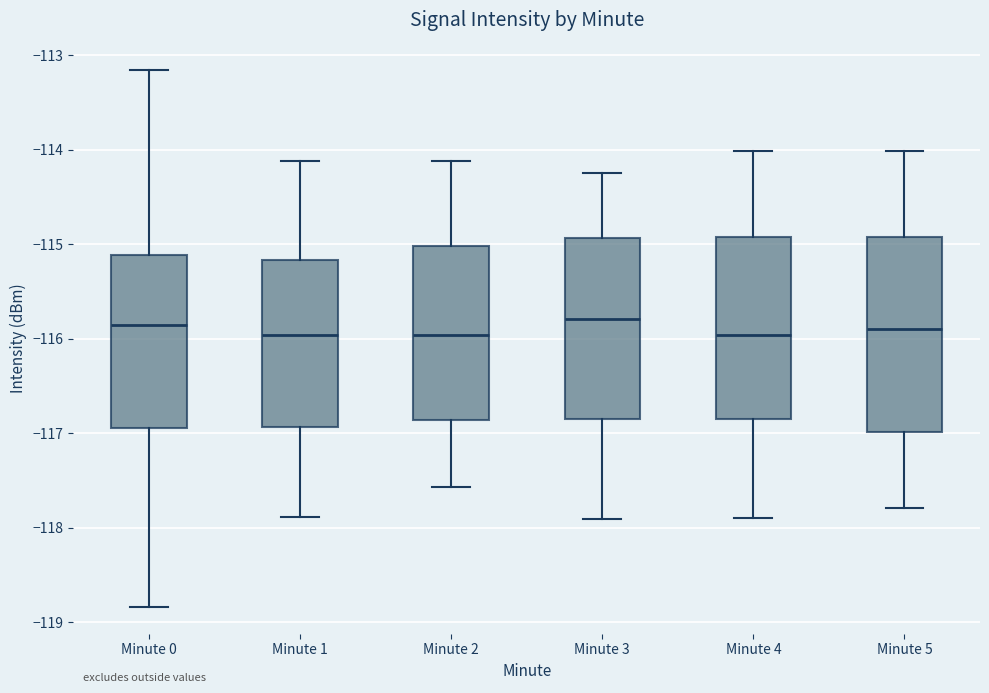

Reading left to right, read every box against the y-axis: the position of its median line, the range the box covers, and the ends of its whiskers. The values are not printed on the chart, so give them approximately, as read against the axis.

Minute 0: median -115.9, box -116.9 to -115.1, whiskers -118.8 to -113.2
Minute 1: median -116.0, box -116.9 to -115.2, whiskers -117.9 to -114.1
Minute 2: median -116.0, box -116.9 to -115.0, whiskers -117.6 to -114.1
Minute 3: median -115.8, box -116.9 to -114.9, whiskers -117.9 to -114.2
Minute 4: median -116.0, box -116.8 to -114.9, whiskers -117.9 to -114.0
Minute 5: median -115.9, box -117.0 to -114.9, whiskers -117.8 to -114.0